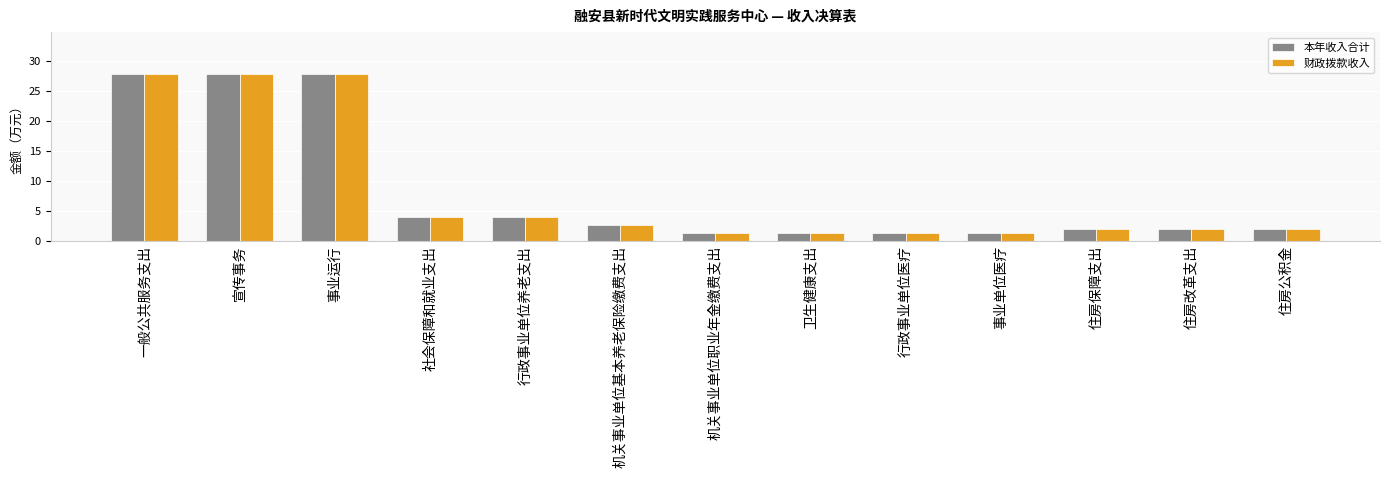

What is the approximate value of 本年收入合计 at 行政事业单位医疗?

1.3